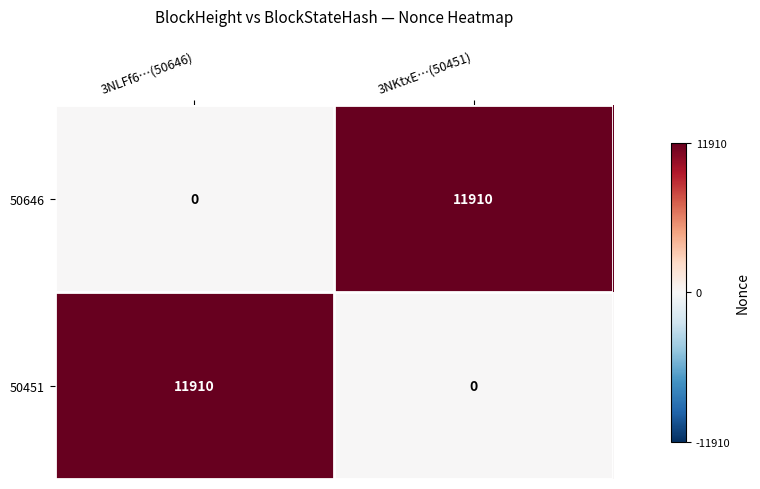

Reading left to right, what are all the values shown in this chart?

50646: 0	11910
50451: 11910	0